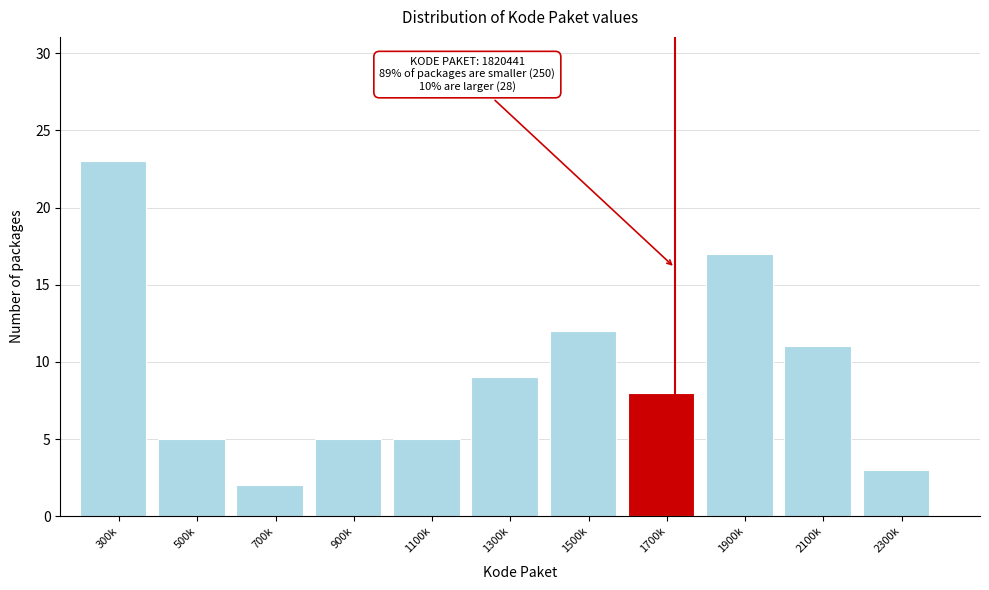

Reading left to right, extract all data points from this chart.

23	5	2	5	5	9	12	8	17	11	3